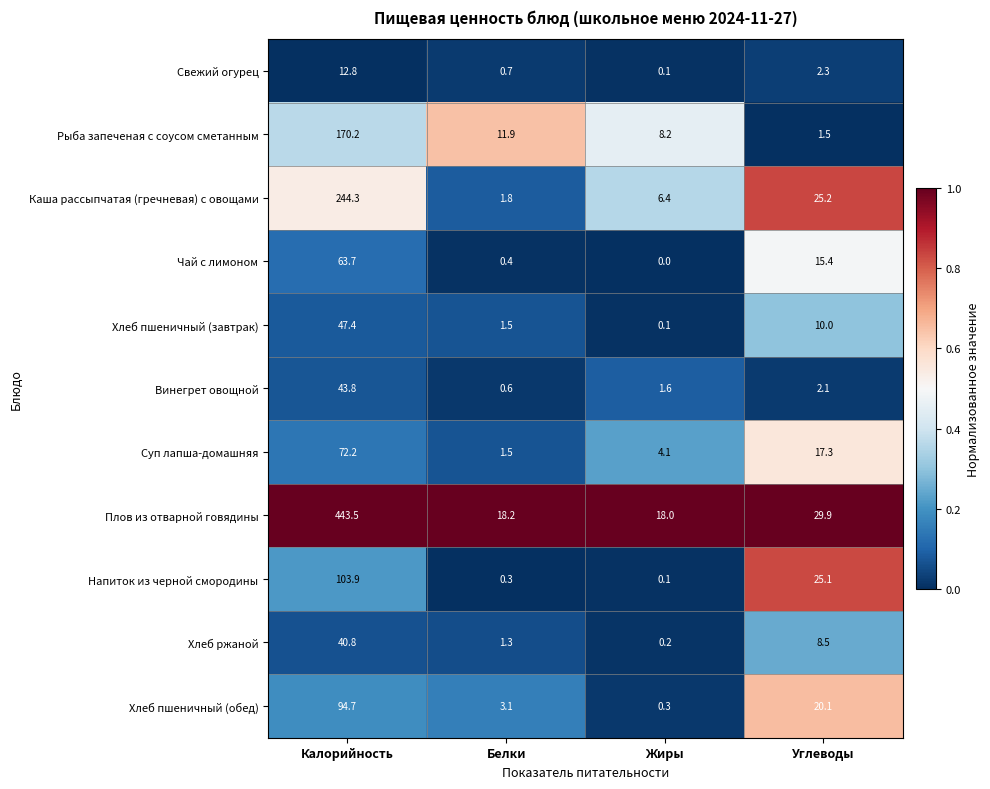

Which series has the largest range (max minus min)?

Плов из отварной говядины